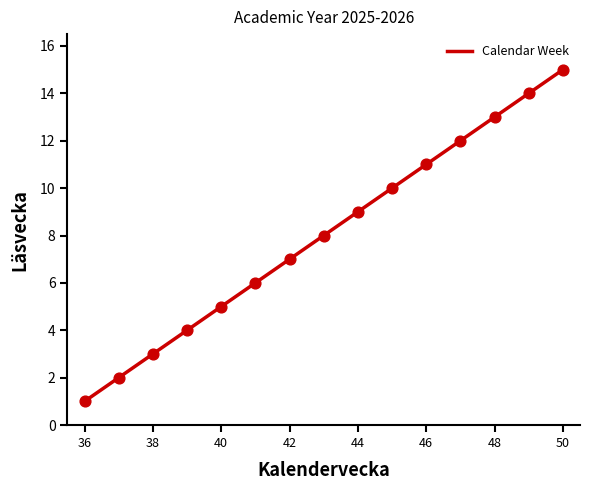

What is the change in value from 39 to 49?

+10